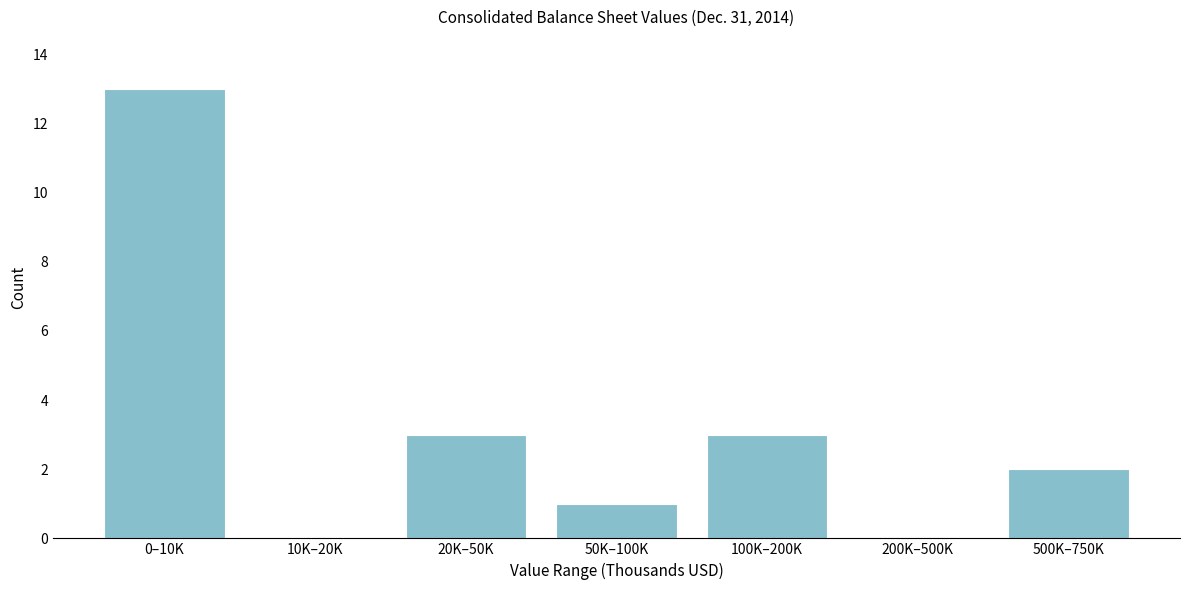

Reading right to left, extract all data points from this chart.

500K–750K=2	200K–500K=0	100K–200K=3	50K–100K=1	20K–50K=3	10K–20K=0	0–10K=13